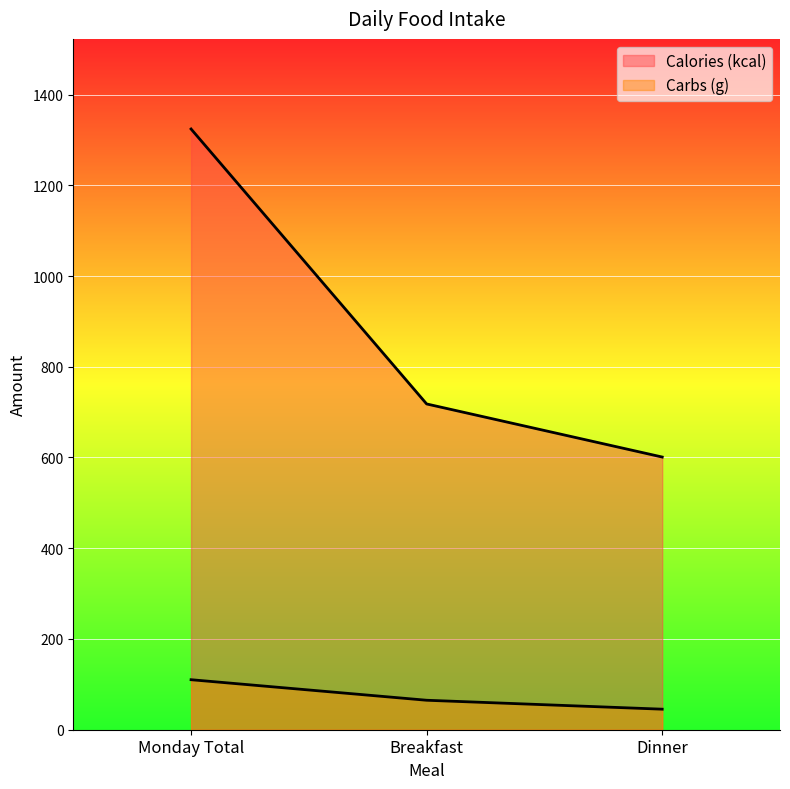

Is the value of Carbs (g) at Breakfast greater than the value of Calories (kcal) at Breakfast?

No